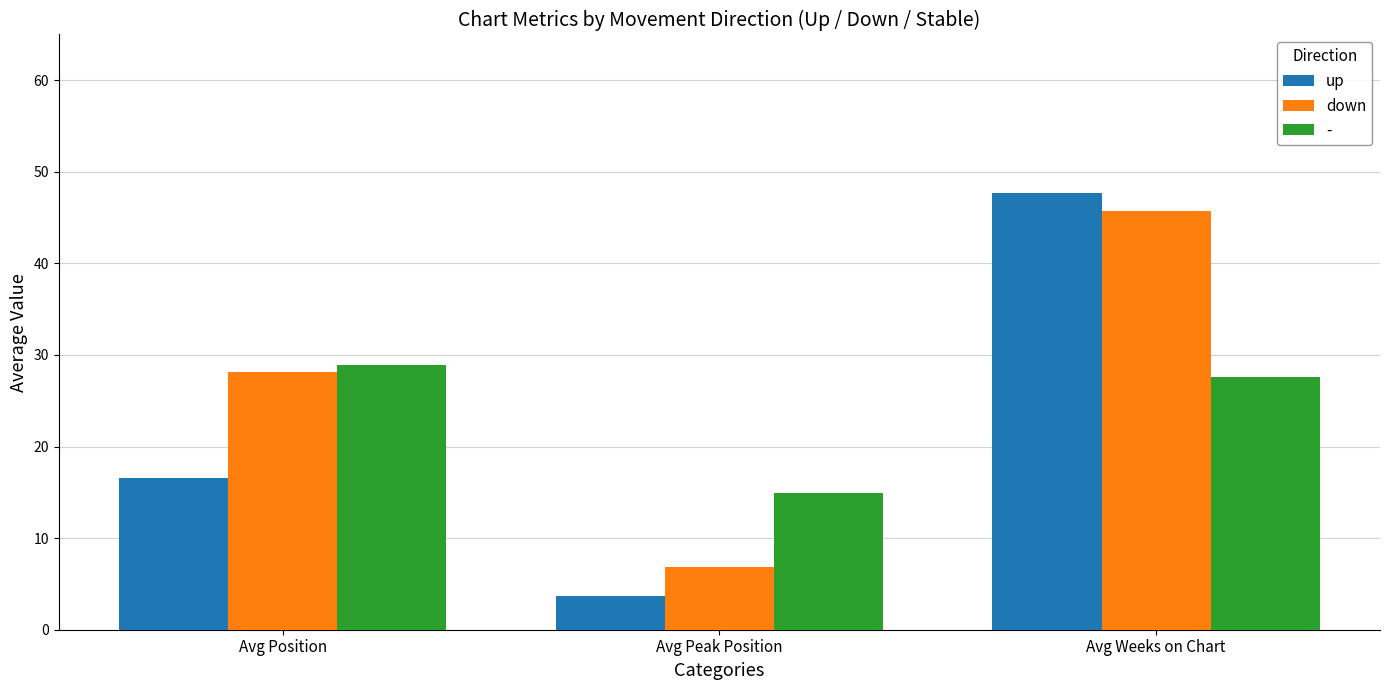

What is the average value of the up series?

22.7